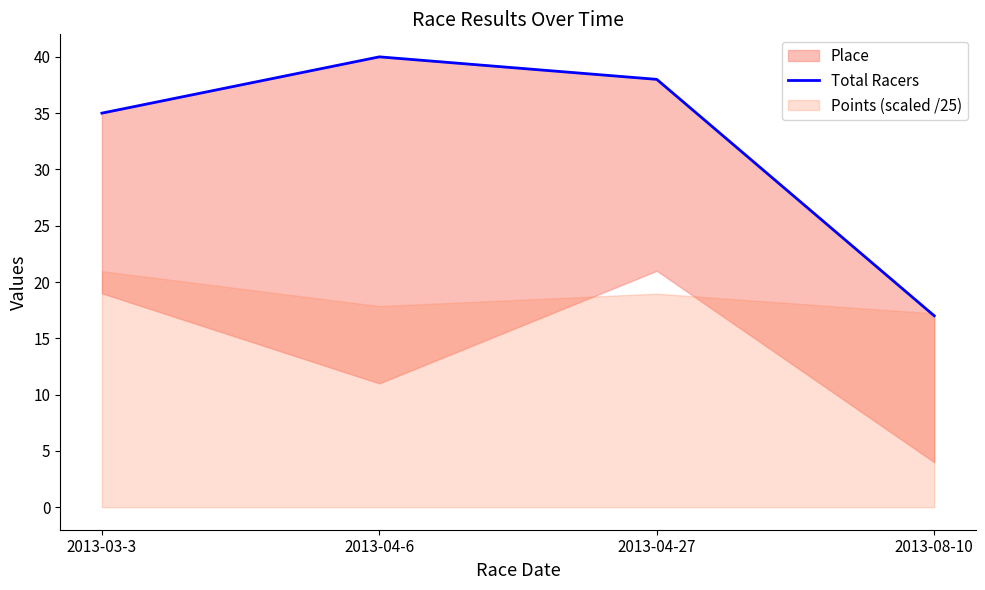

At which category does the chart reach its peak across all series?

2013-04-6